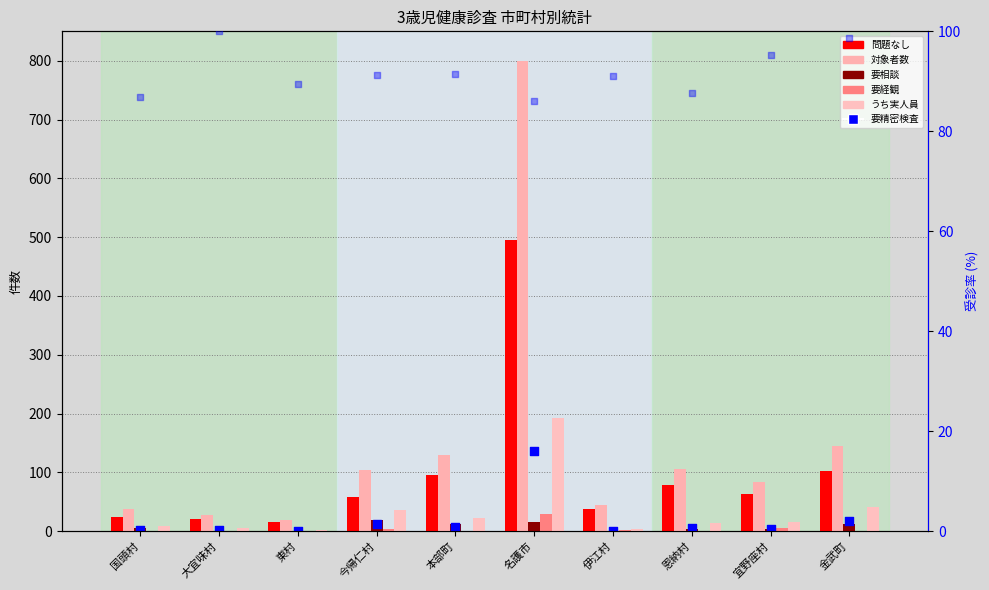

At how many categories does at least one series exceed 219?

1